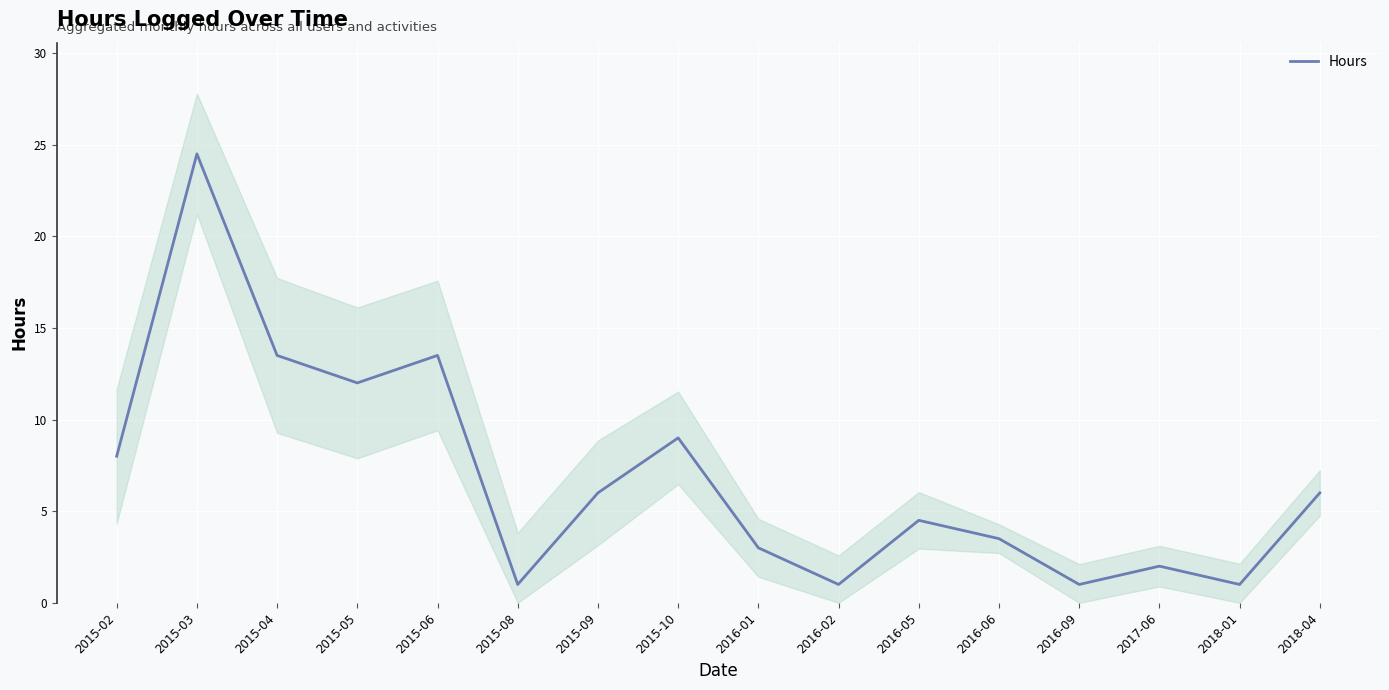

Which has a higher value, 2016-09 or 2015-10?

2015-10